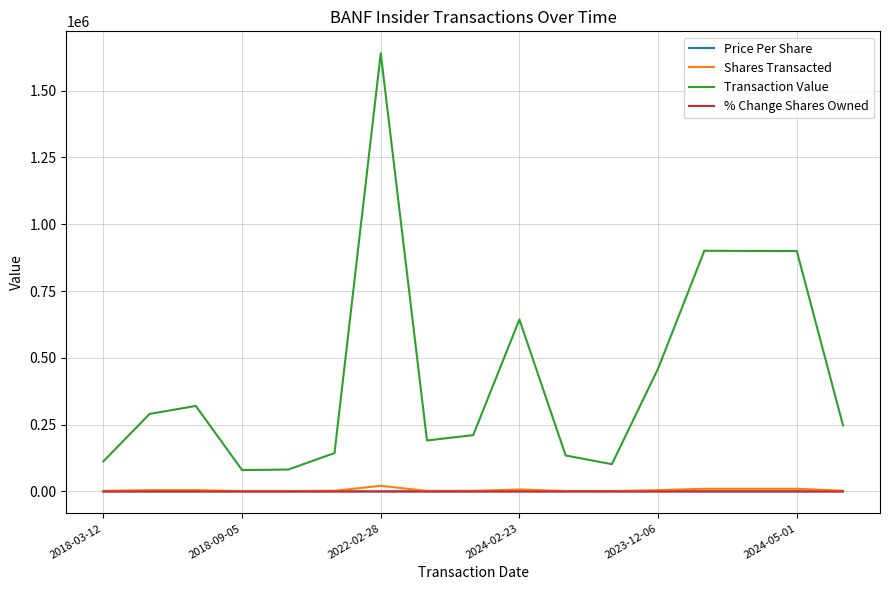

Which series has the widest spread of values?

Transaction Value